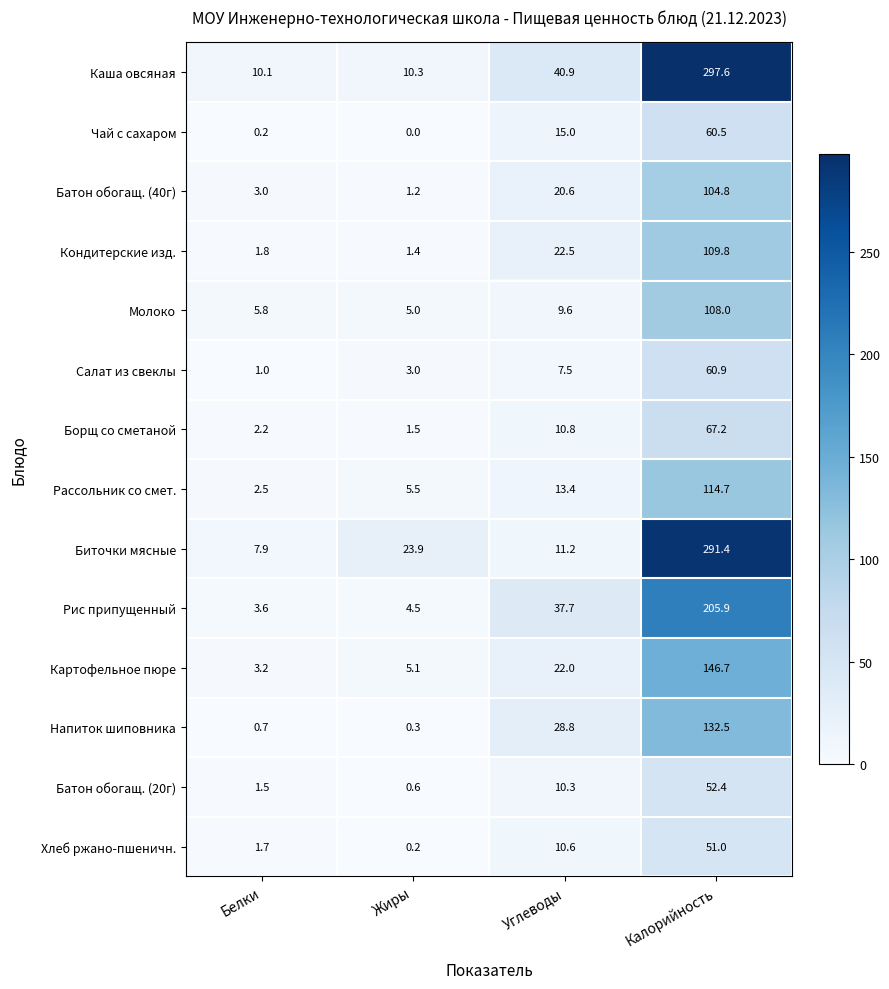

At which category is the sum across all series the highest?

Калорийность